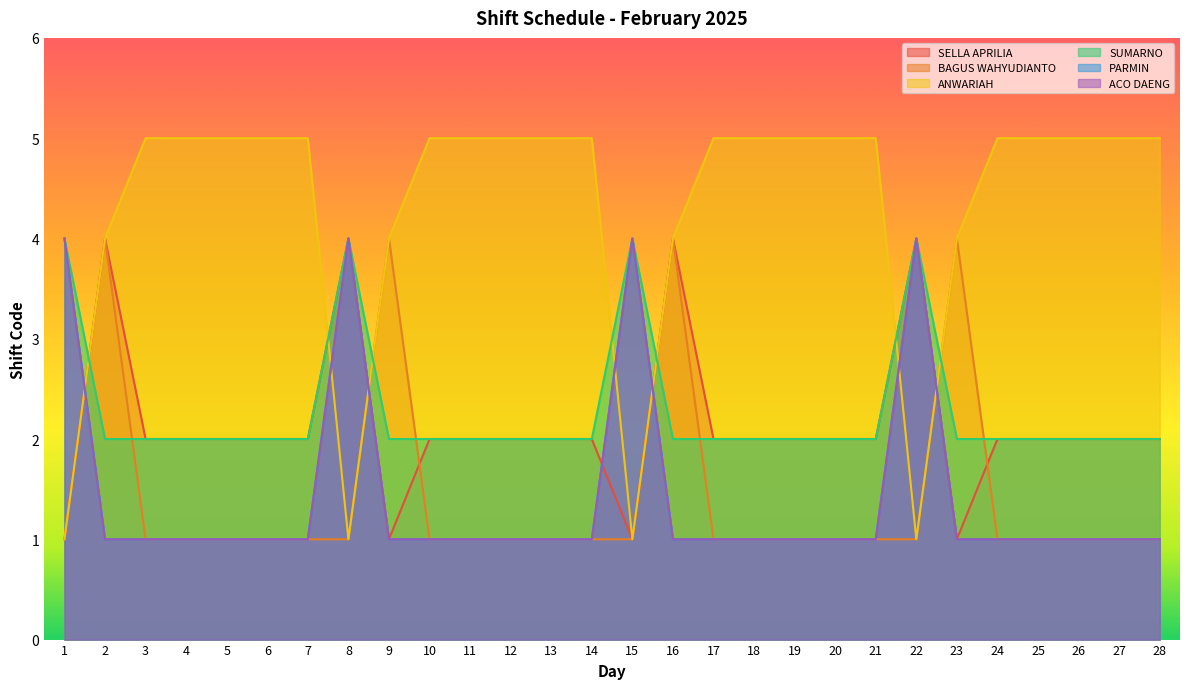

How many SELLA APRILIA values are between 2 and 3?

20